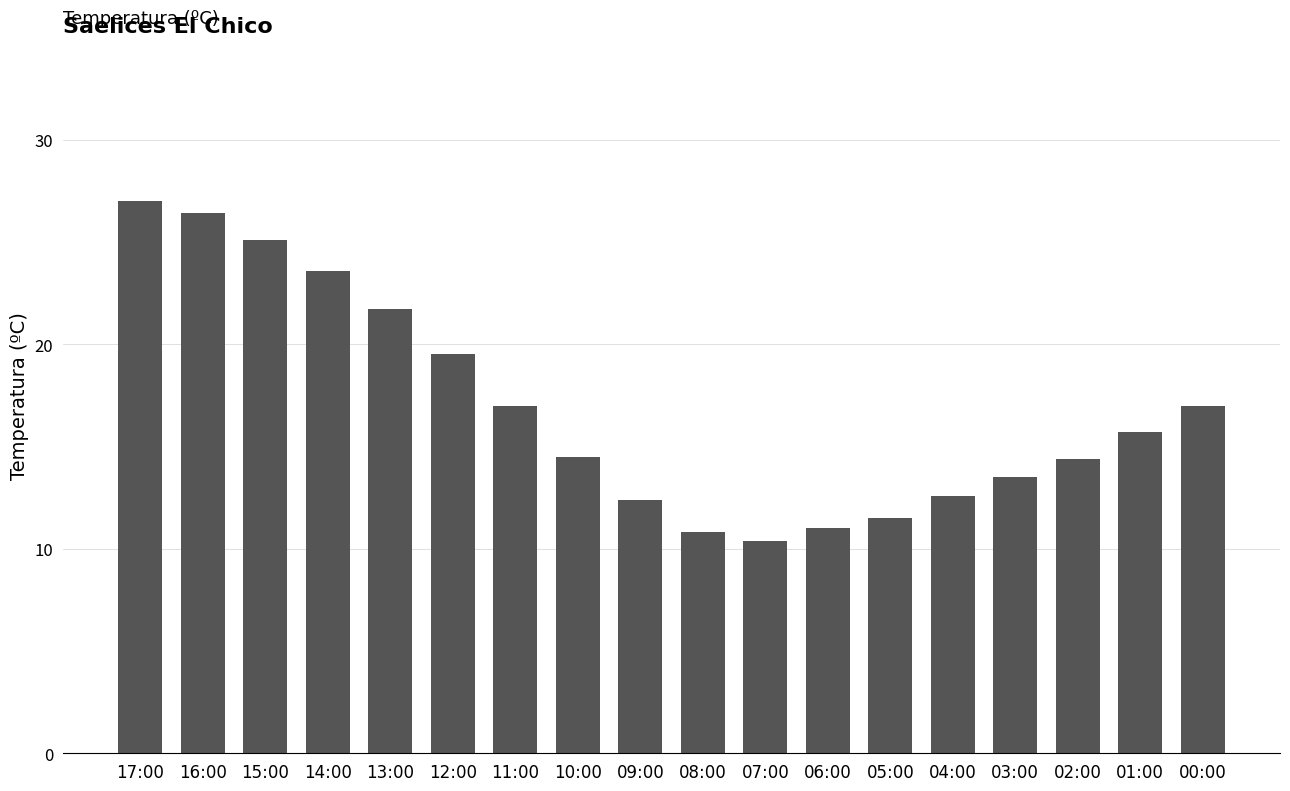

At which label does the data first exceed 15?

17:00